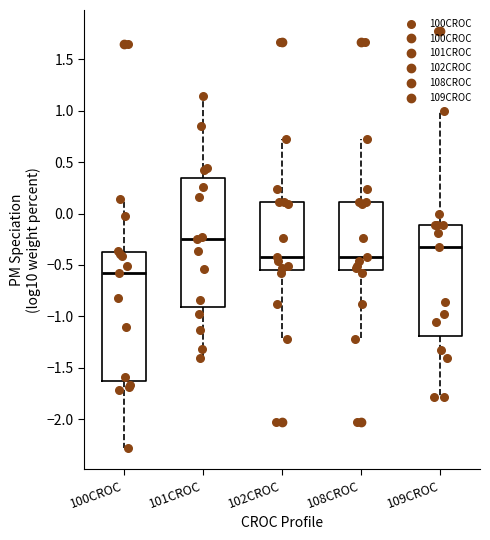

Reading left to right, transcribe this box plot: for each box, give where its median line is, the range the box spans, and where its two whiskers end, as read against the y-axis. The values are not printed on the chart, so give them approximately, as read against the axis.

100CROC: median -0.60, box -1.65 to -0.40, whiskers -2.30 to 0.15
101CROC: median -0.25, box -0.90 to 0.35, whiskers -1.40 to 1.15
102CROC: median -0.40, box -0.55 to 0.10, whiskers -1.20 to 0.70
108CROC: median -0.40, box -0.55 to 0.10, whiskers -1.20 to 0.70
109CROC: median -0.35, box -1.20 to -0.10, whiskers -1.80 to 1.00